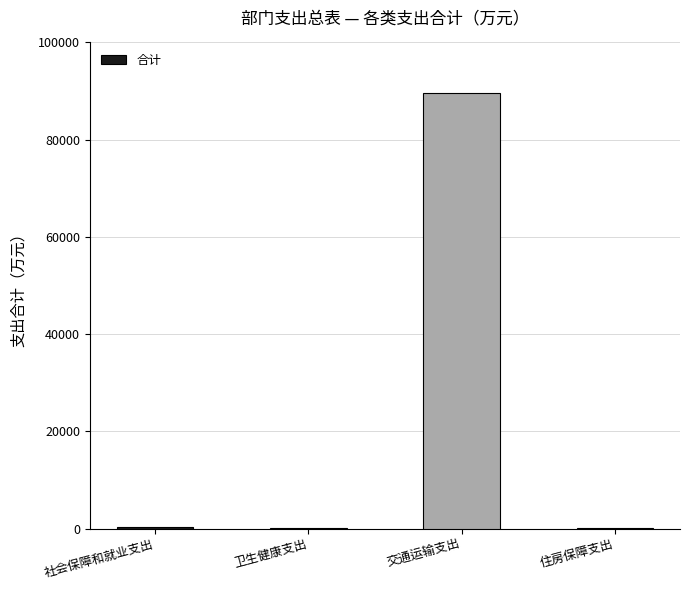

Is it true that the value at 交通运输支出 is 129236.9?

False